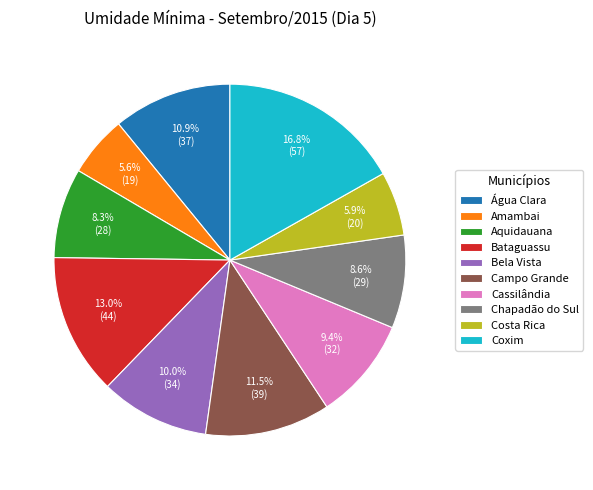

What percentage is NOT represented by Coxim?

83.2%